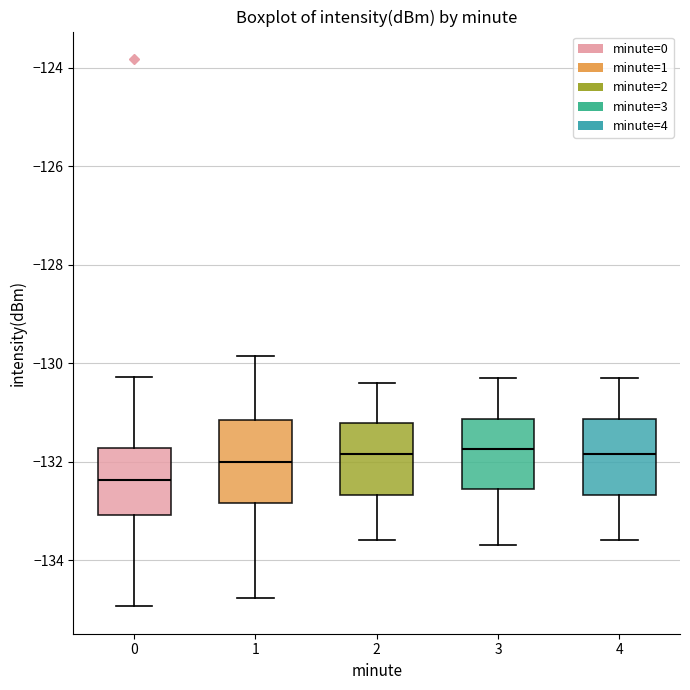

Reading left to right, transcribe this box plot: for each box, give where its median line is, the range the box spans, and where its two whiskers end, as read against the y-axis. The values are not printed on the chart, so give them approximately, as read against the axis.

0: median -132.4, box -133.0 to -131.8, whiskers -135.0 to -130.2
1: median -132.0, box -132.8 to -131.2, whiskers -134.8 to -129.8
2: median -131.8, box -132.6 to -131.2, whiskers -133.6 to -130.4
3: median -131.8, box -132.6 to -131.2, whiskers -133.6 to -130.2
4: median -131.8, box -132.6 to -131.2, whiskers -133.6 to -130.2